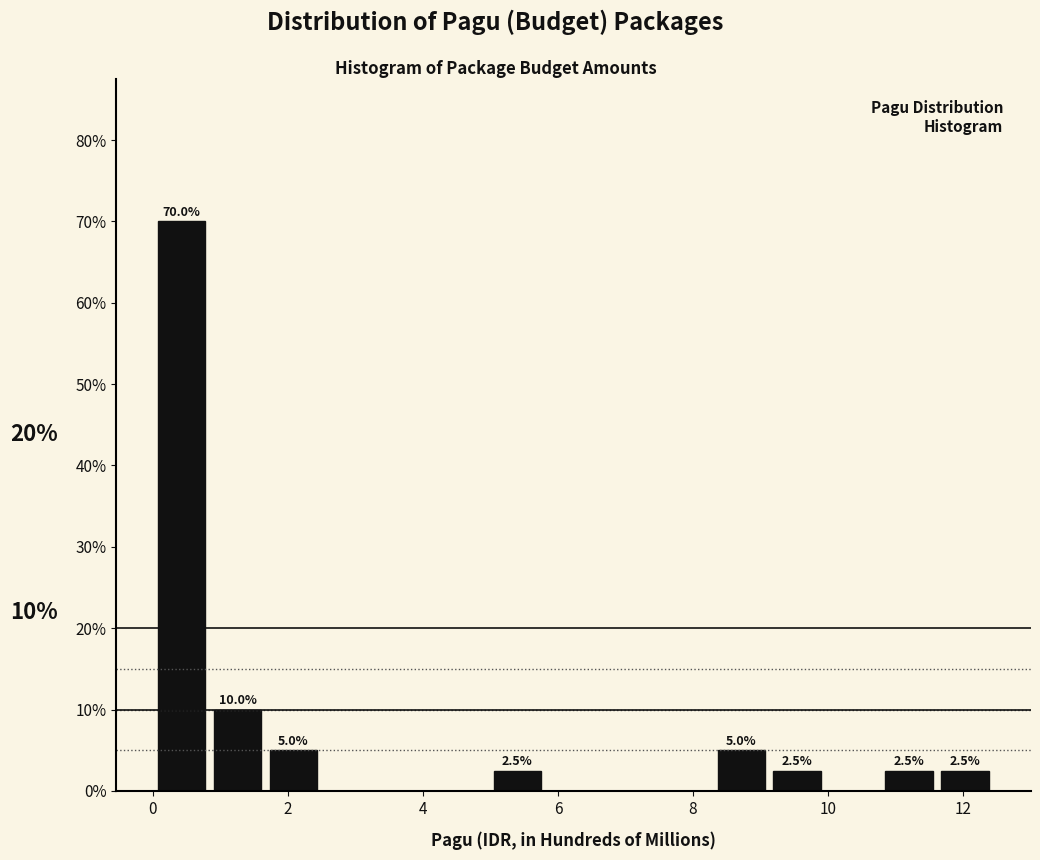

Over which range of the x-axis is the bar tallest?

0.0 to 0.8